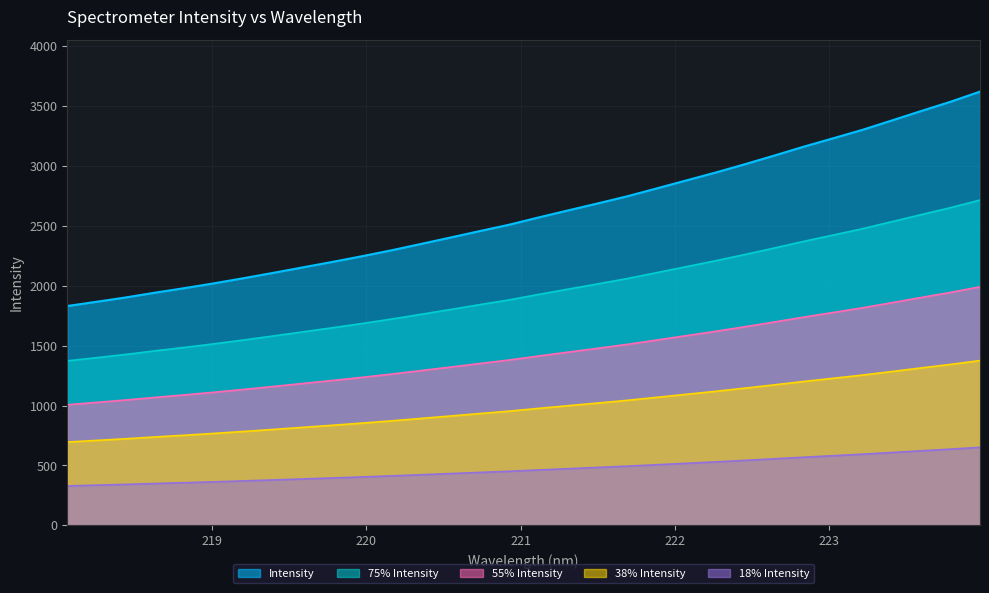

Reading left to right, what are all the values shown in this chart?

1829.8	1865.4	1902.0	1942.0	1979.9	2020.0	2062.6	2107.0	2152.6	2197.8	2245.0	2294.5	2347.2	2400.9	2454.9	2508.0	2568.7	2627.3	2685.2	2744.6	2810.0	2876.3	2942.3	3012.1	3084.2	3158.2	3228.3	3299.1	3377.3	3456.3	3533.7	3618.0